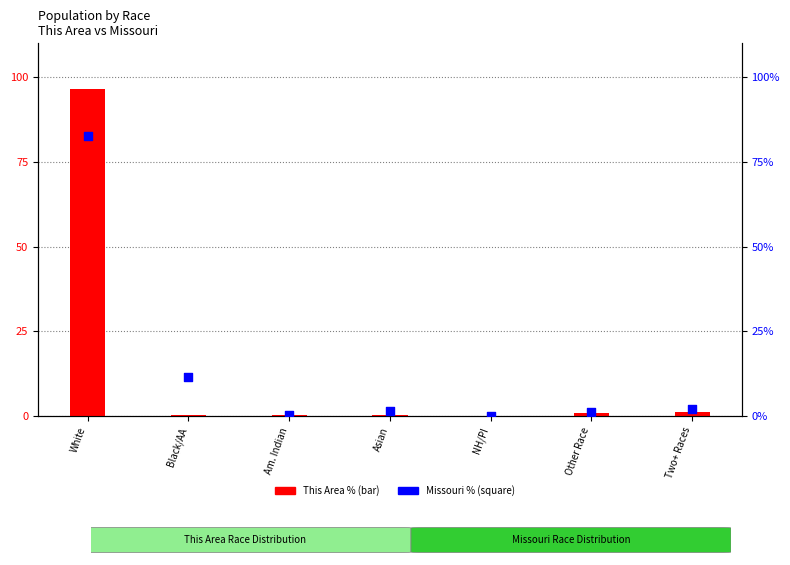

Which series has the largest total across all categories?

This Area %